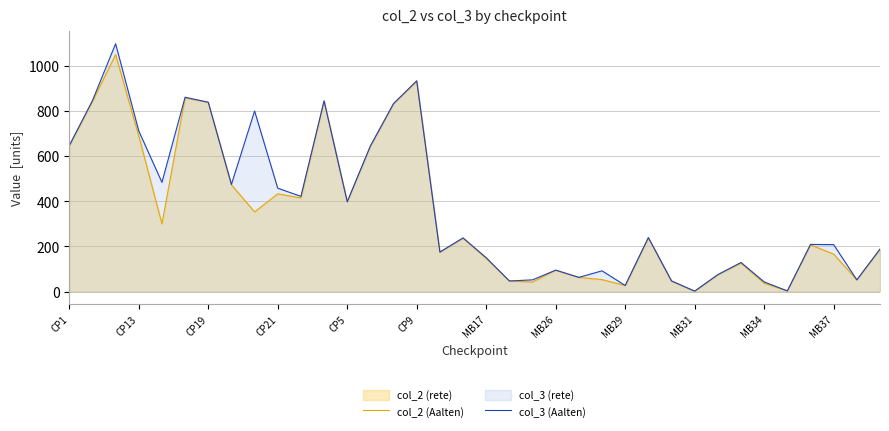

How many interior local valleys does the col_2 (Aalten) series have?

10